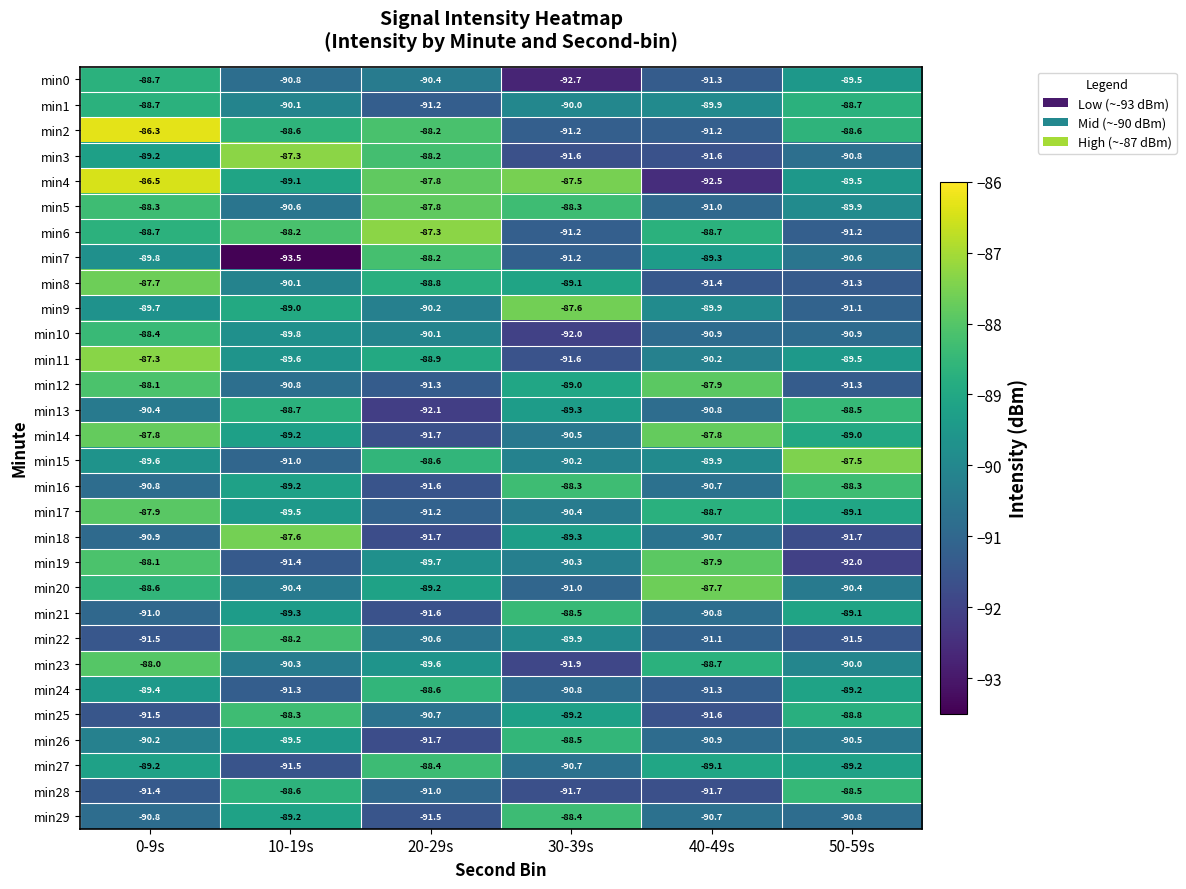

How many values in the min22 series exceed -90?

2